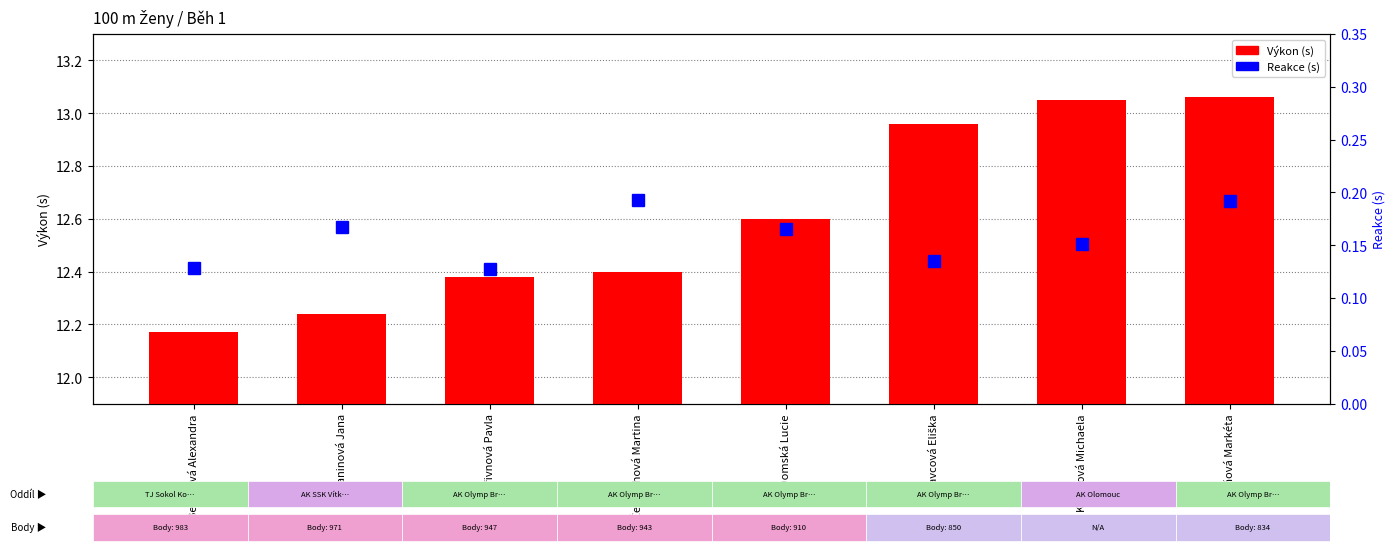

Are the bars horizontal?

No